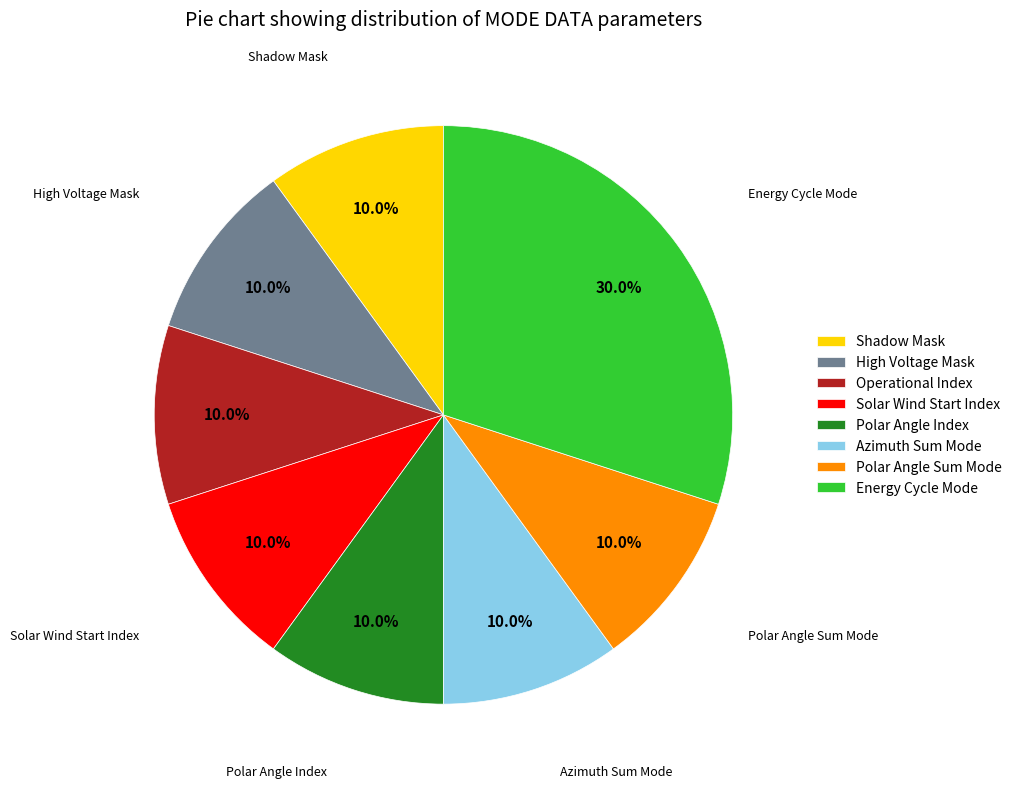

Is there a majority slice in this chart?

No